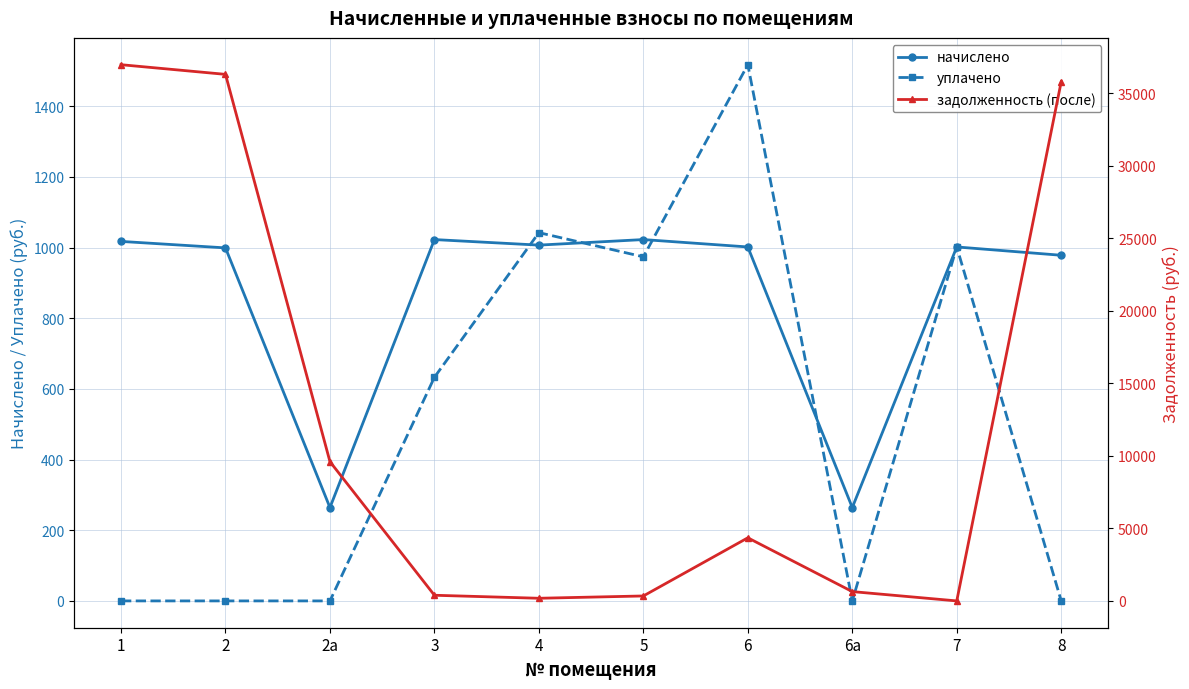

Rank the series at 1 from highest to lowest value.

задолженность (после), начислено, уплачено